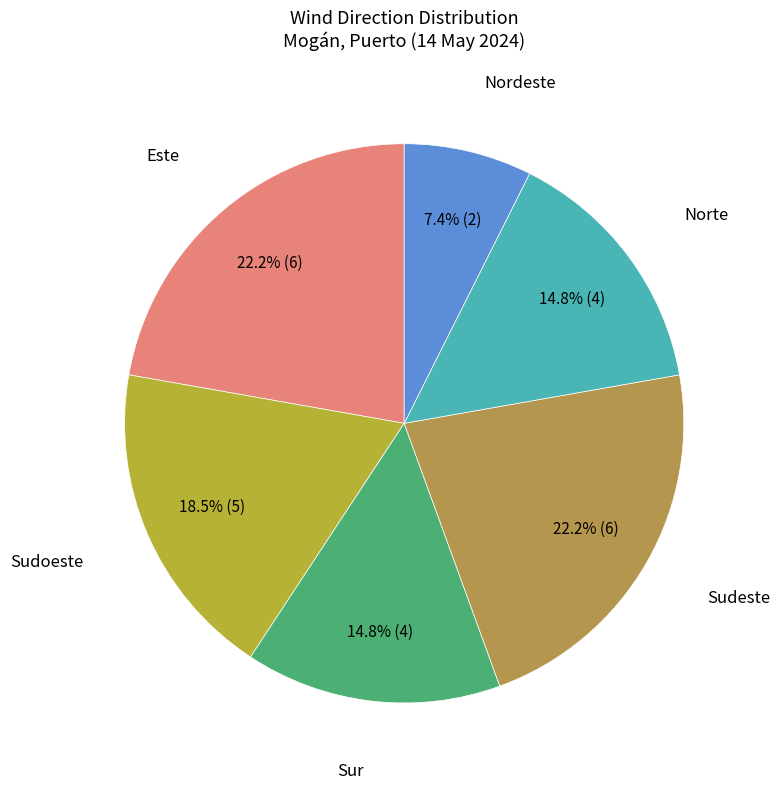

Which slice is the smallest?

Nordeste